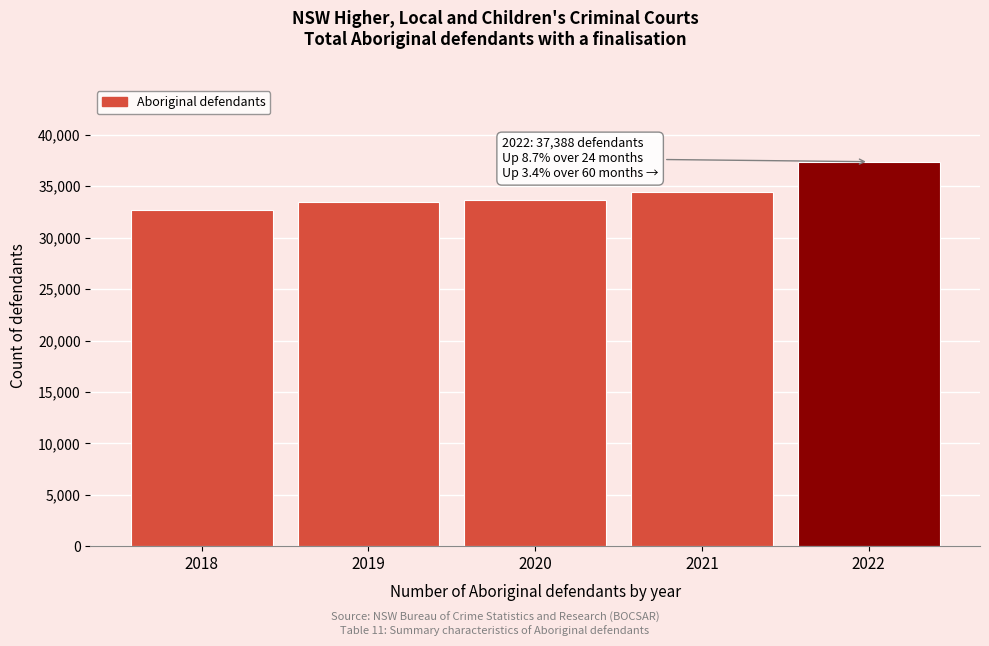

The value at 2018 is 19510. True or false?

False